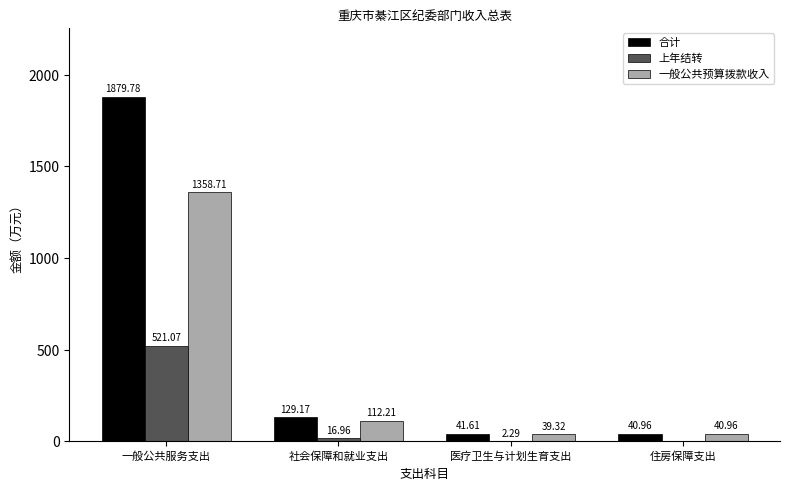

What is the average value of the 合计 series?

522.9